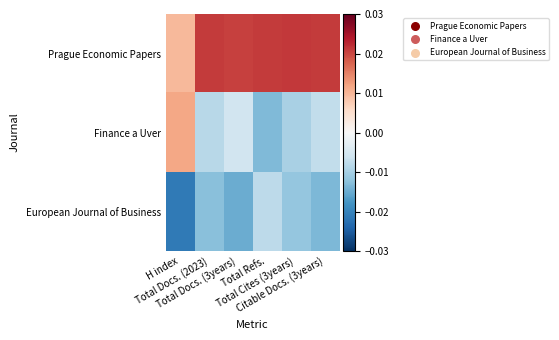

At how many categories does at least one series exceed 0?

6